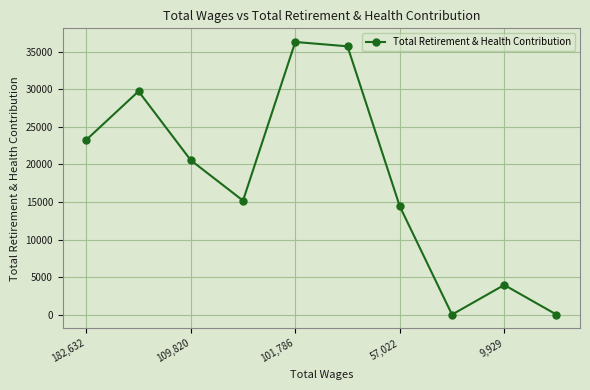

True or false: there are more than 0 points higher than both neighbors.

True